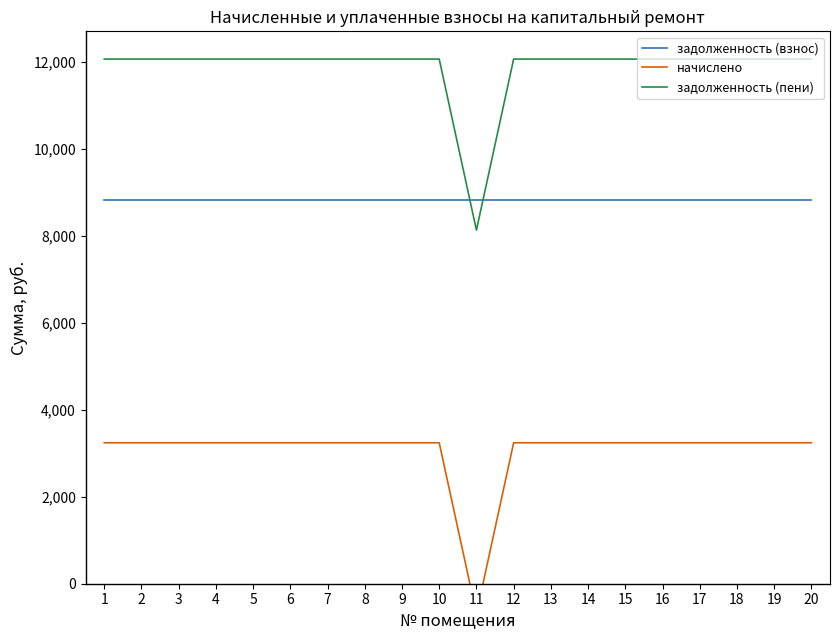

What value does the задолженность (взнос) series have at 12?

8820.0